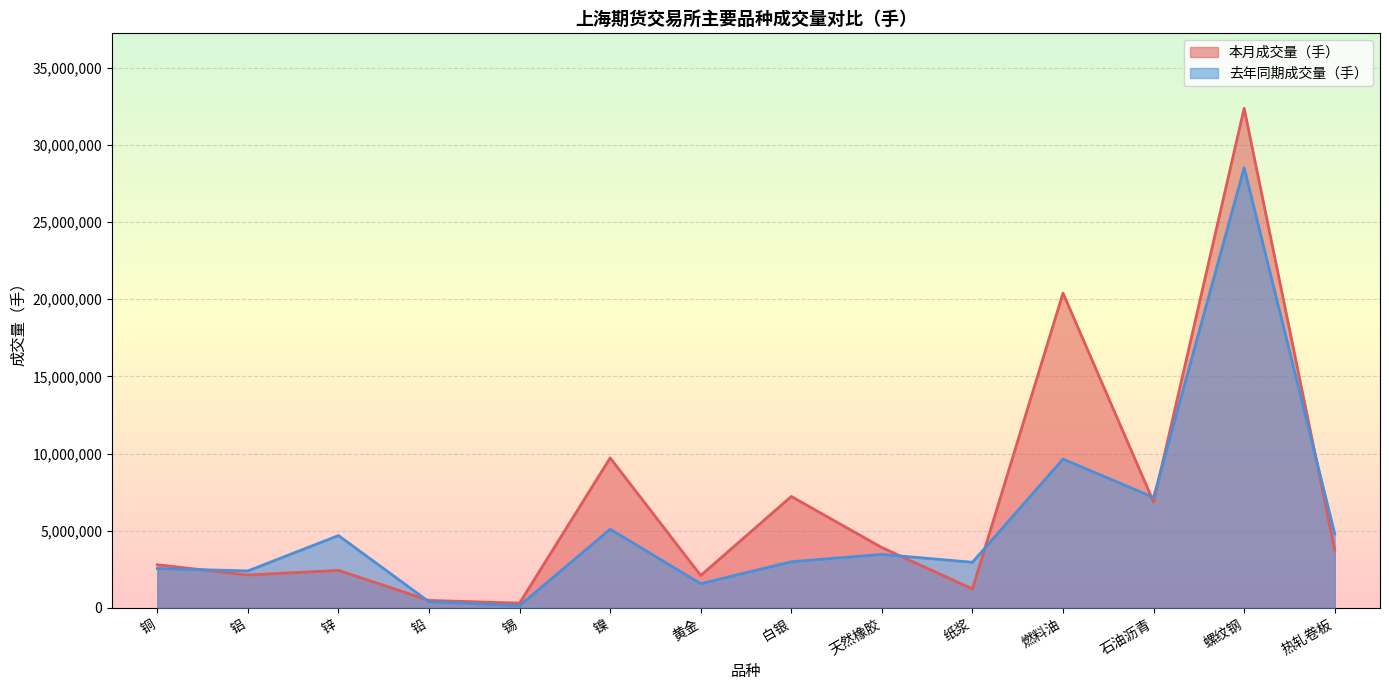

How many lines are shown in the chart?

2